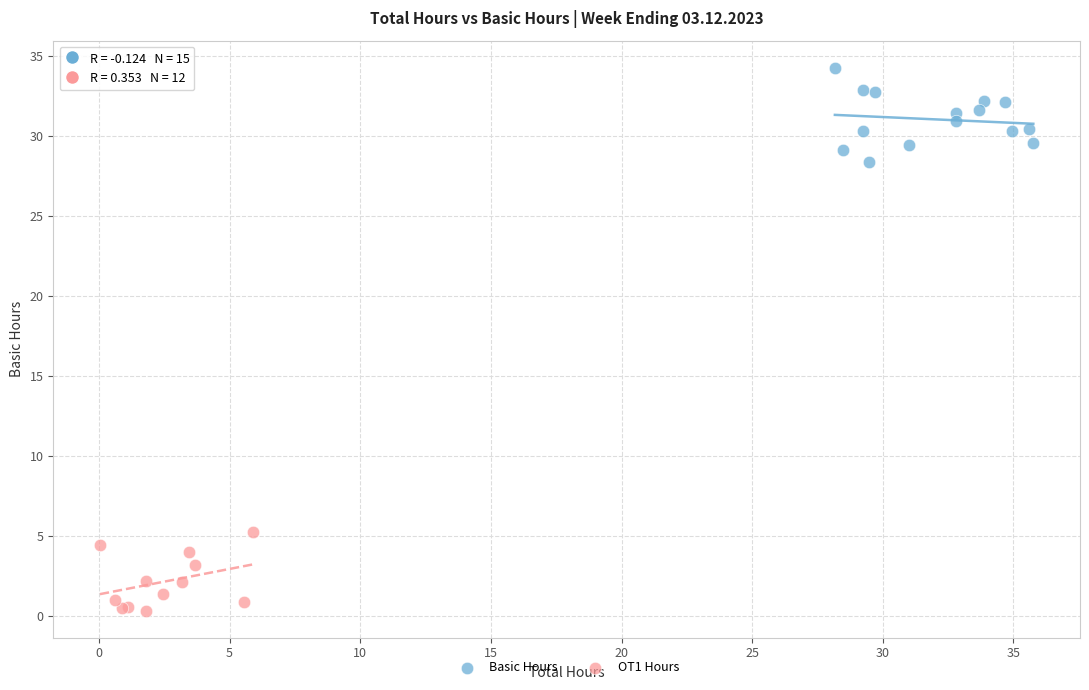

Which series contains the highest Y value?

Basic Hours